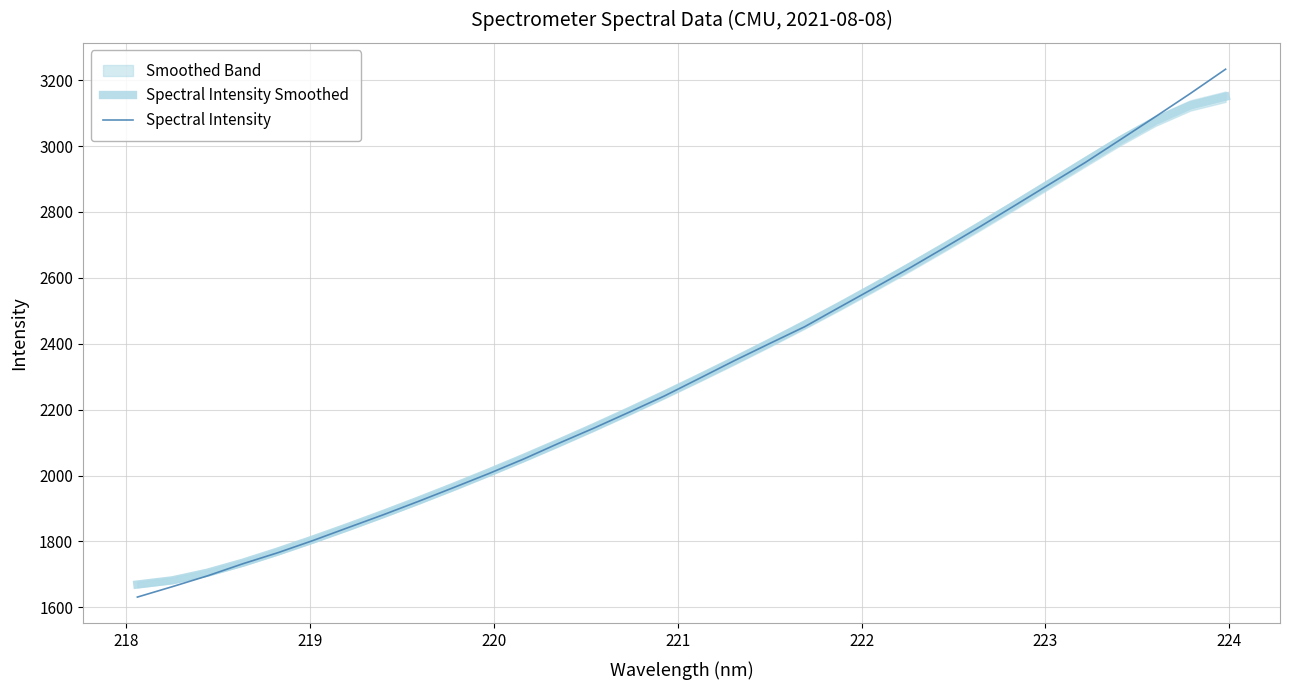

What is the sum of all Spectral Intensity values?

74449.9